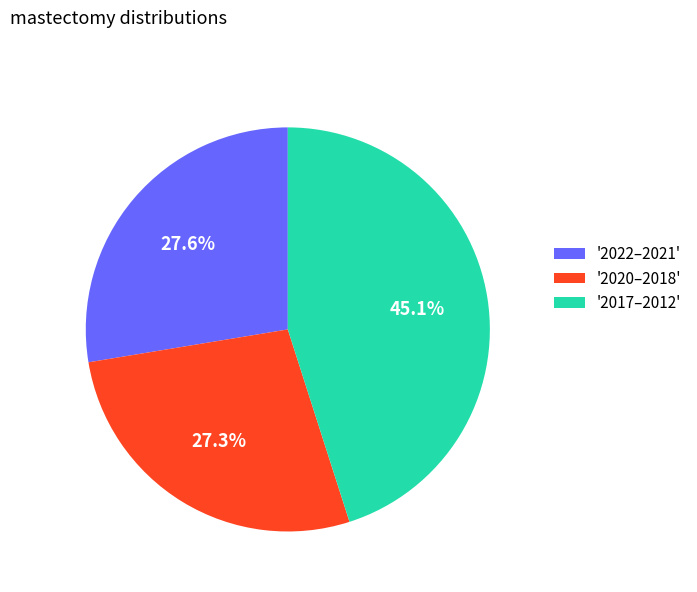

Approximately how many times larger is the value at '2017–2012' compared to '2022–2021'?

1.6